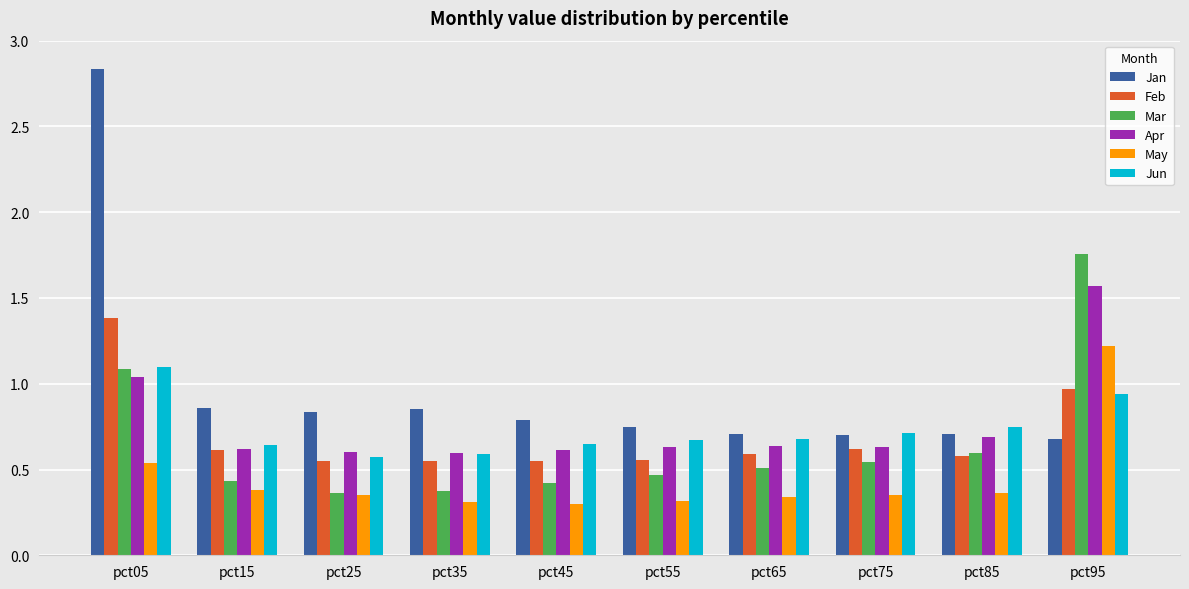

Are the bars horizontal?

No